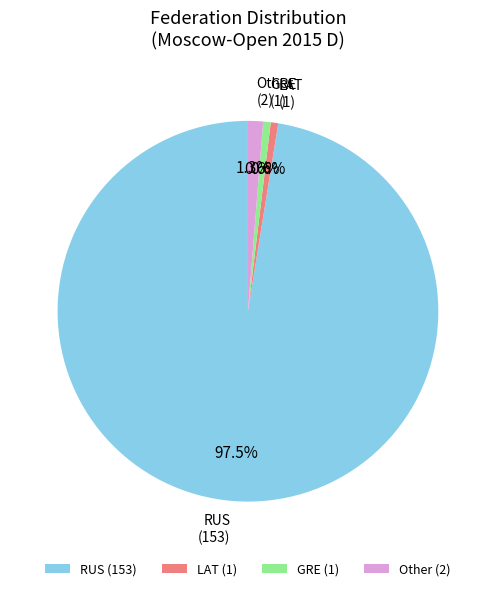

Does RUS account for over 50% of the chart?

Yes